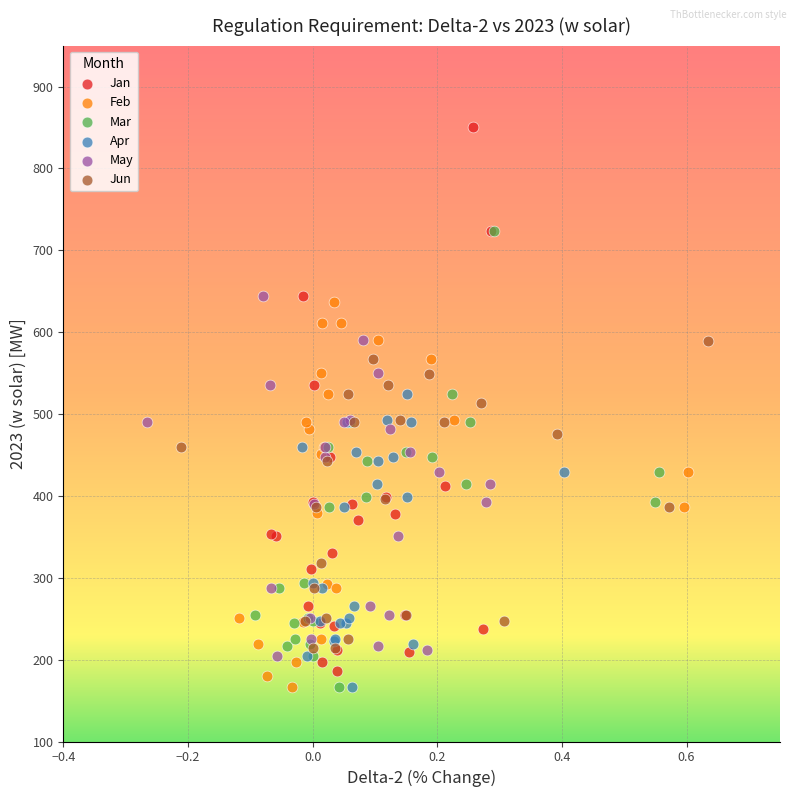

Which series has the largest Y range (max minus min)?

Jan